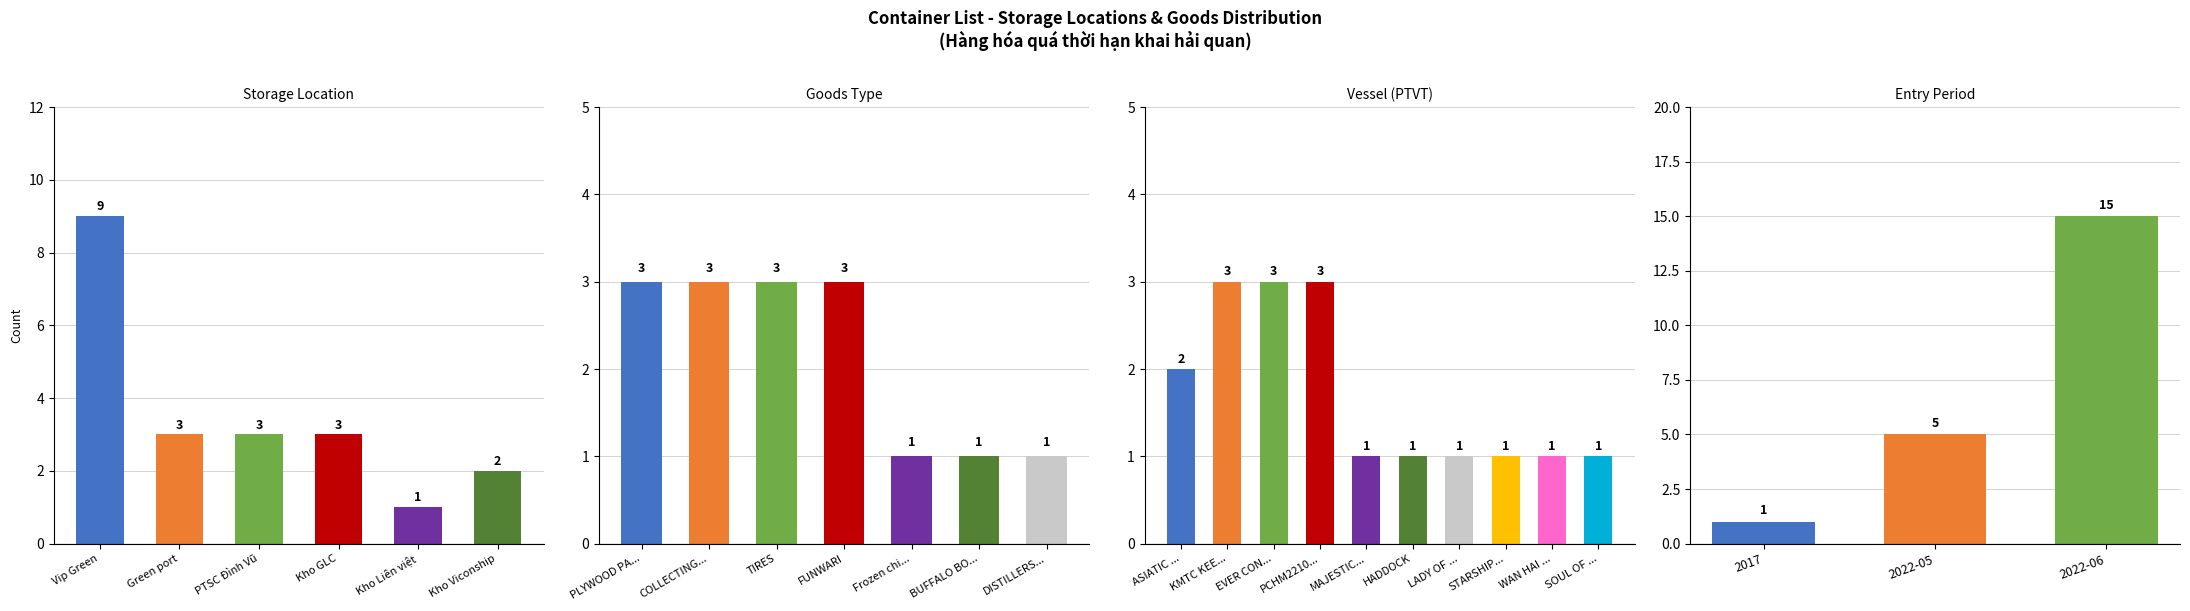

What are all the series names shown in the legend?

Vip Green, Green port, PTSC Đình Vũ, Kho GLC, Kho Liên việt, Kho Viconship